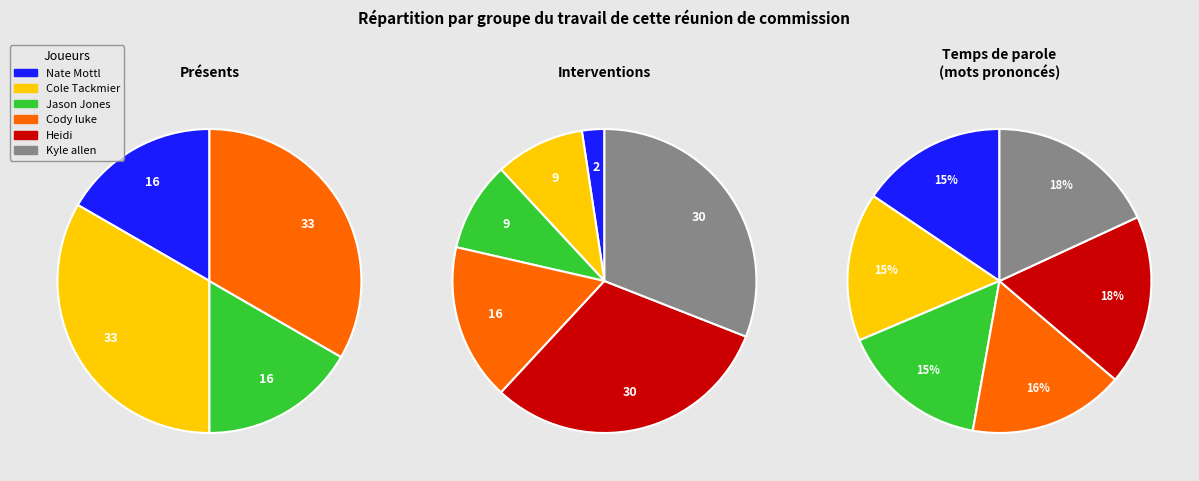

Combined, do Cody luke and Nate Mottl account for over 50%?

No